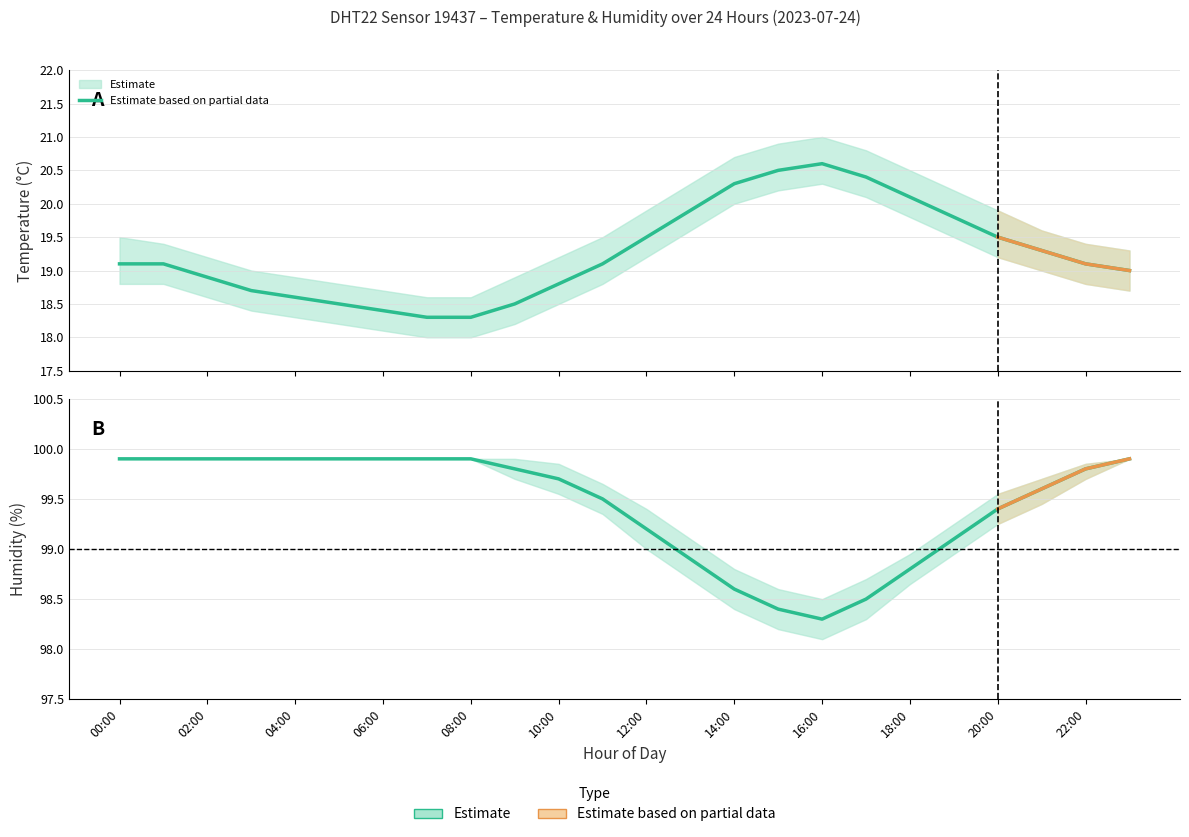

Reading left to right, transcribe all the data shown in this chart.

temperature: 00:00=19.1	01:00=19.1	02:00=18.9	03:00=18.7	04:00=18.6	05:00=18.5	06:00=18.4	07:00=18.3	08:00=18.3	09:00=18.5	10:00=18.8	11:00=19.1	12:00=19.5	13:00=19.9	14:00=20.3	15:00=20.5	16:00=20.6	17:00=20.4	18:00=20.1	19:00=19.8	20:00=19.5	21:00=19.3	22:00=19.1	23:00=19.0
humidity: 00:00=99.9	01:00=99.9	02:00=99.9	03:00=99.9	04:00=99.9	05:00=99.9	06:00=99.9	07:00=99.9	08:00=99.9	09:00=99.8	10:00=99.7	11:00=99.5	12:00=99.2	13:00=98.9	14:00=98.6	15:00=98.4	16:00=98.3	17:00=98.5	18:00=98.8	19:00=99.1	20:00=99.4	21:00=99.6	22:00=99.8	23:00=99.9